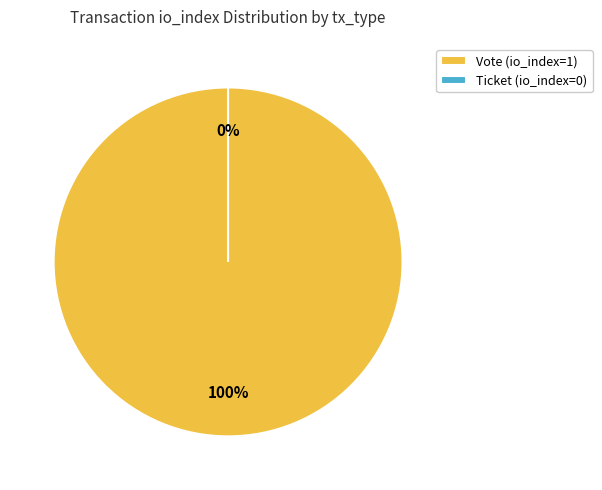

Does Ticket account for over 50% of the chart?

No